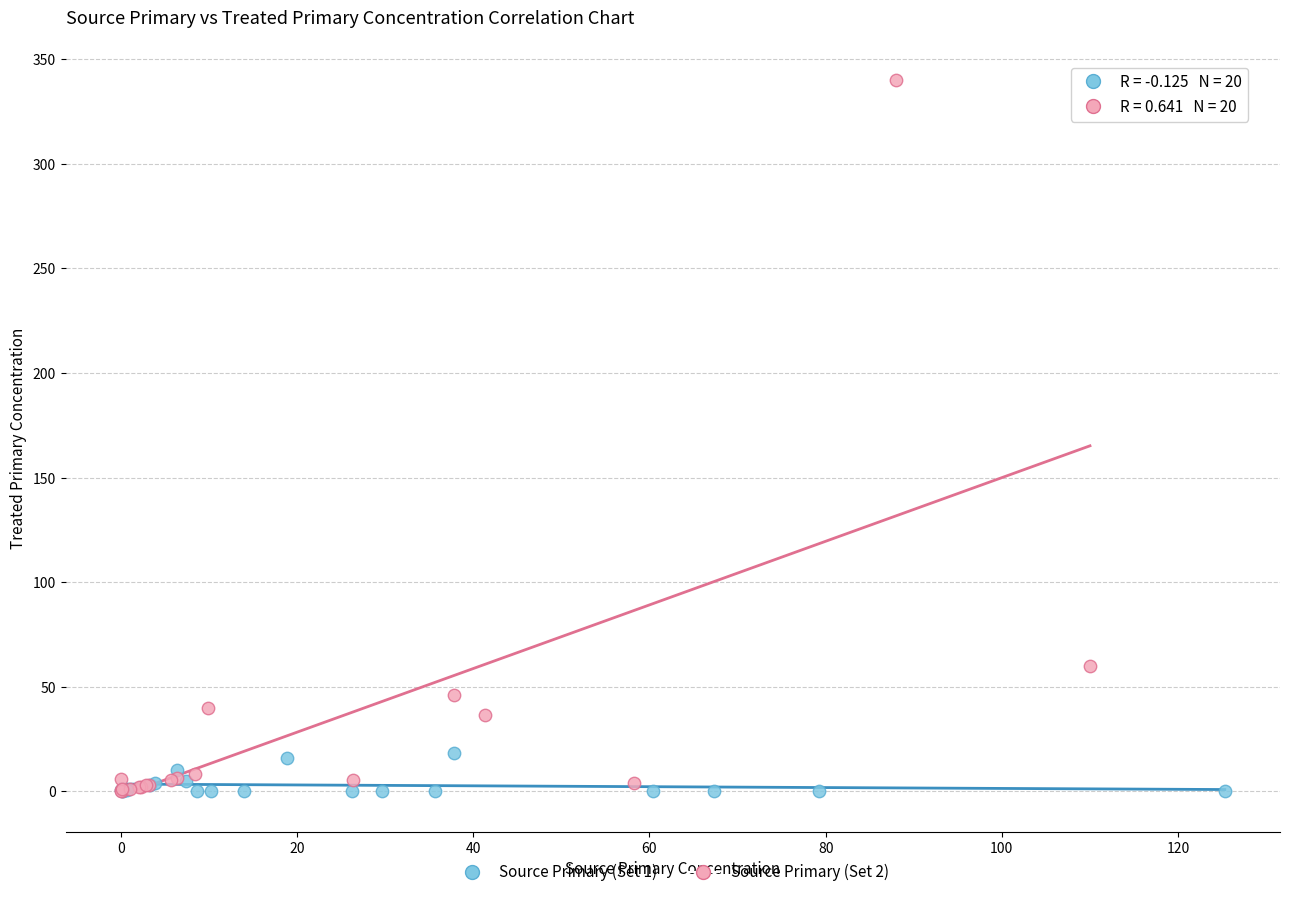

Which series reaches the maximum Y coordinate?

Source Primary (Set 2)